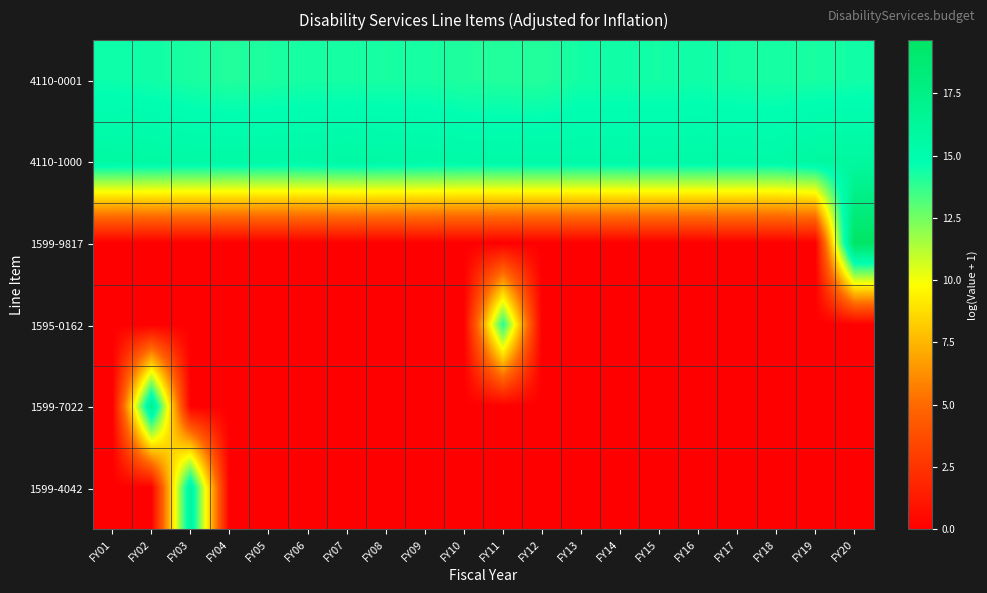

What is the difference between the highest and lowest values at FY04?

15.6